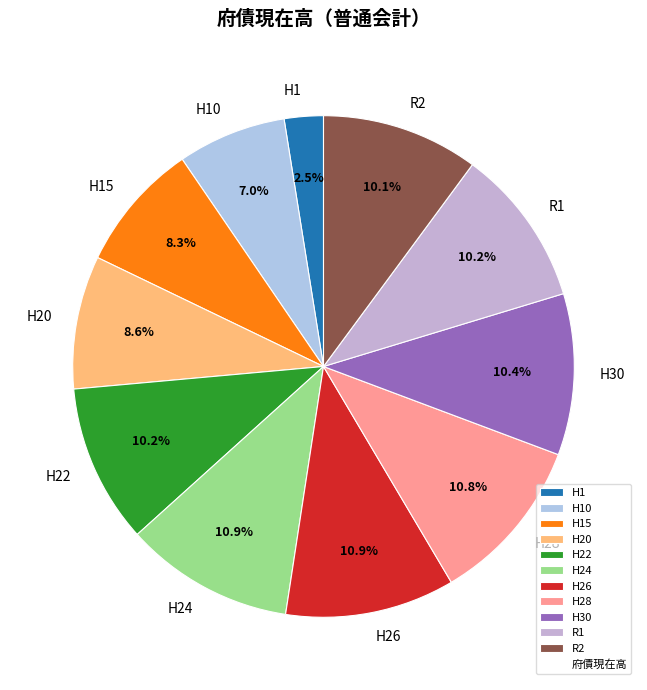

Is it true that R1 is 17% of the pie?

False